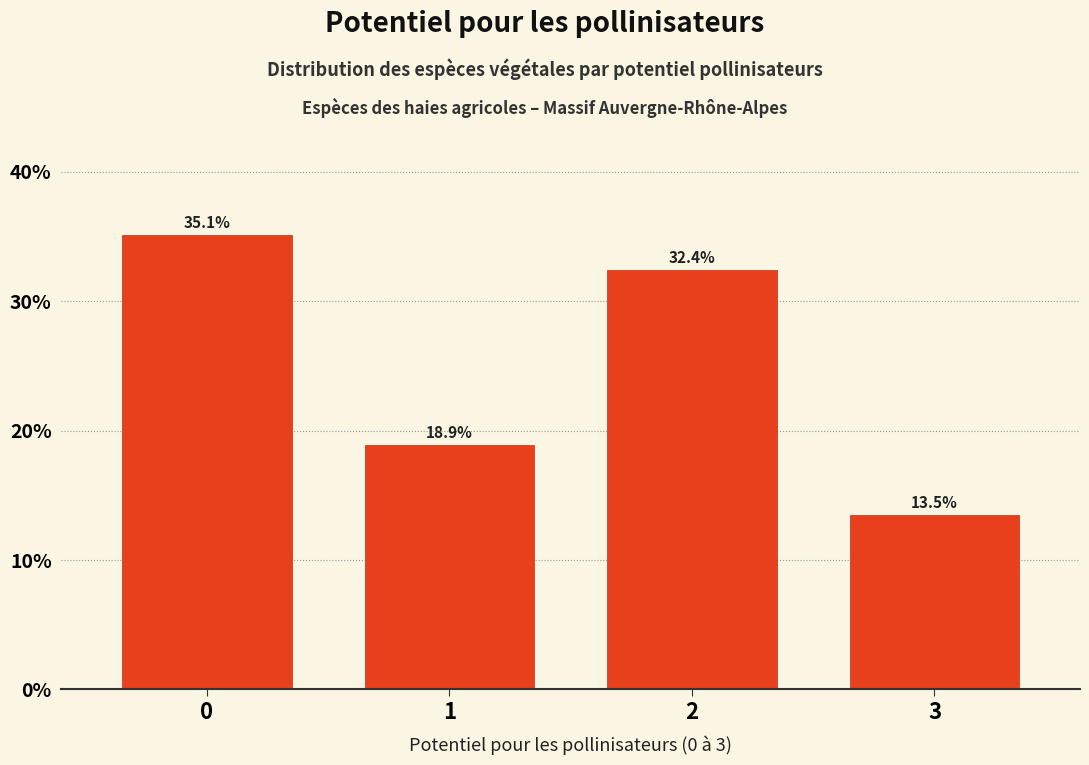

Reading left to right, list all the values displayed in this chart.

0=35.1	1=18.9	2=32.4	3=13.5